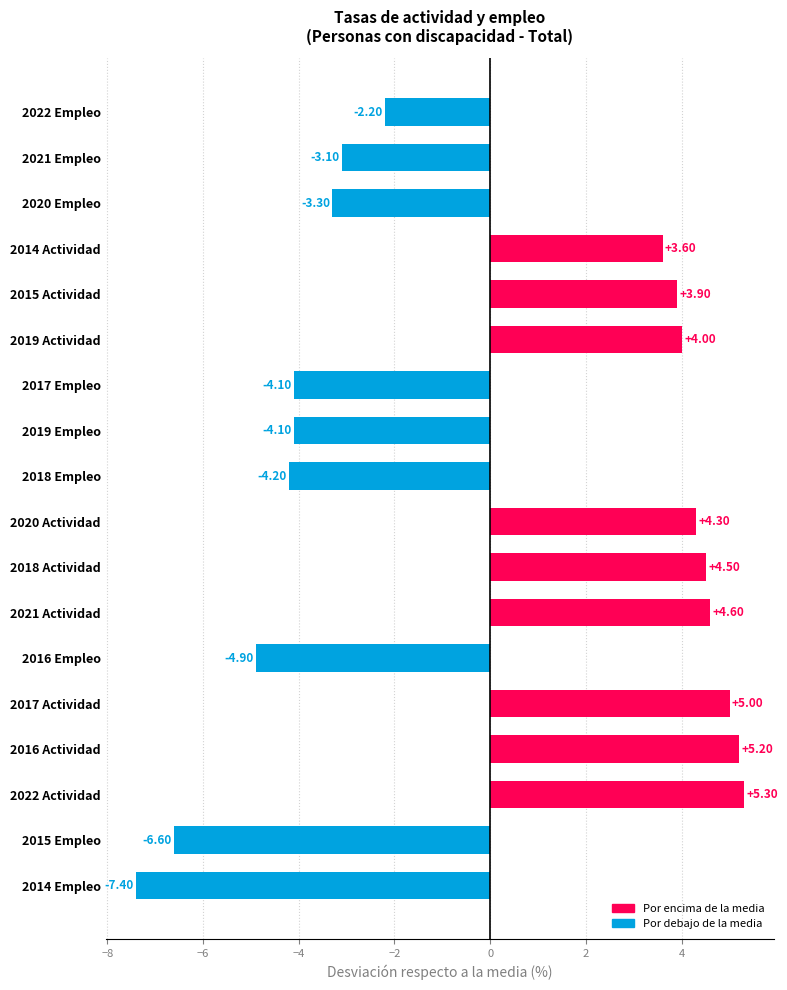

What is the sum of all values?

0.5